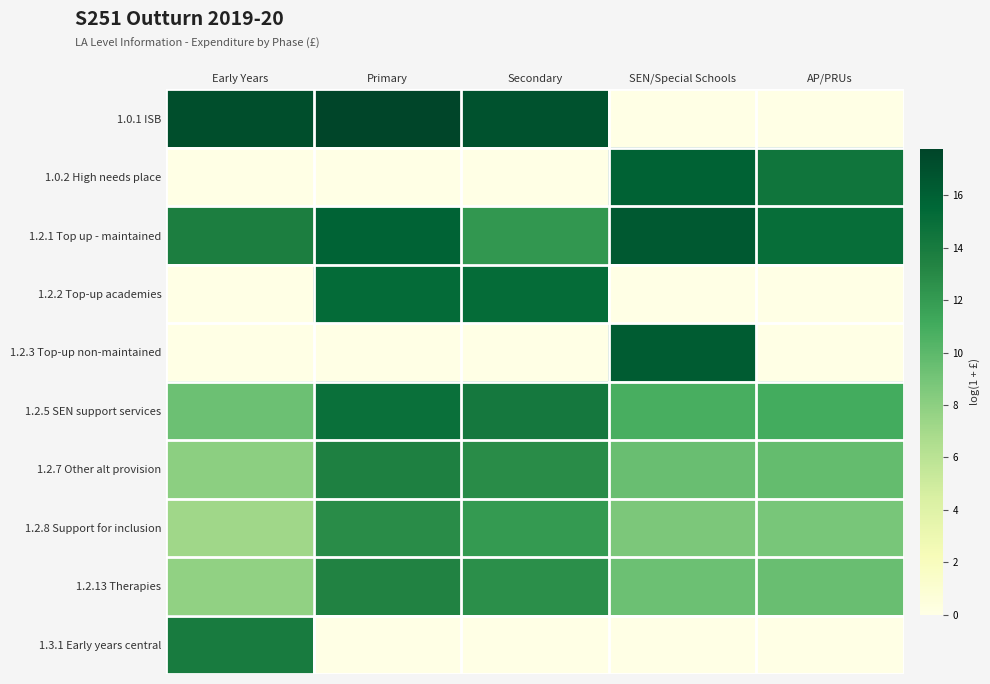

At which category is the sum across all series the highest?

Primary